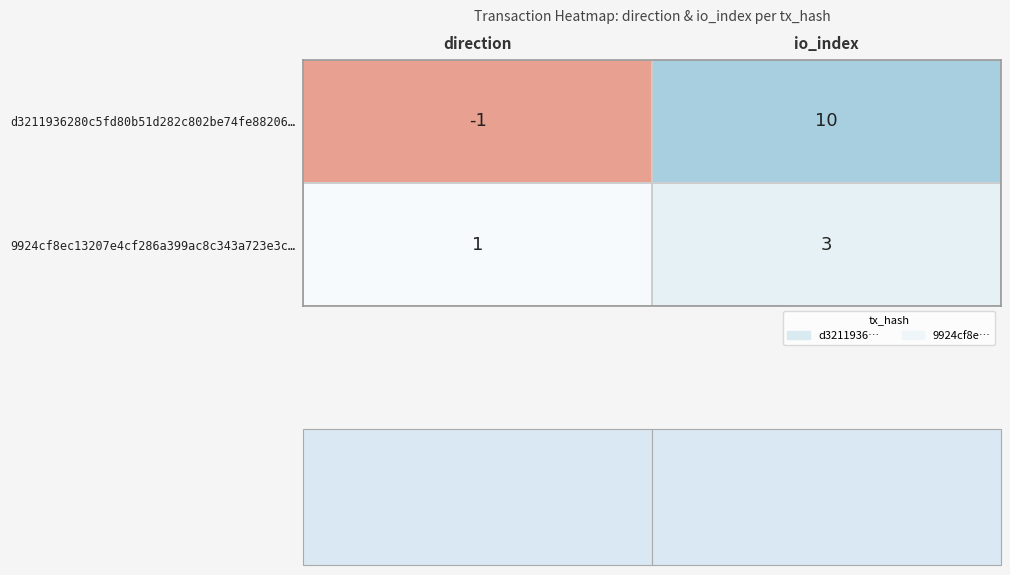

At how many categories does at least one series exceed 4?

1